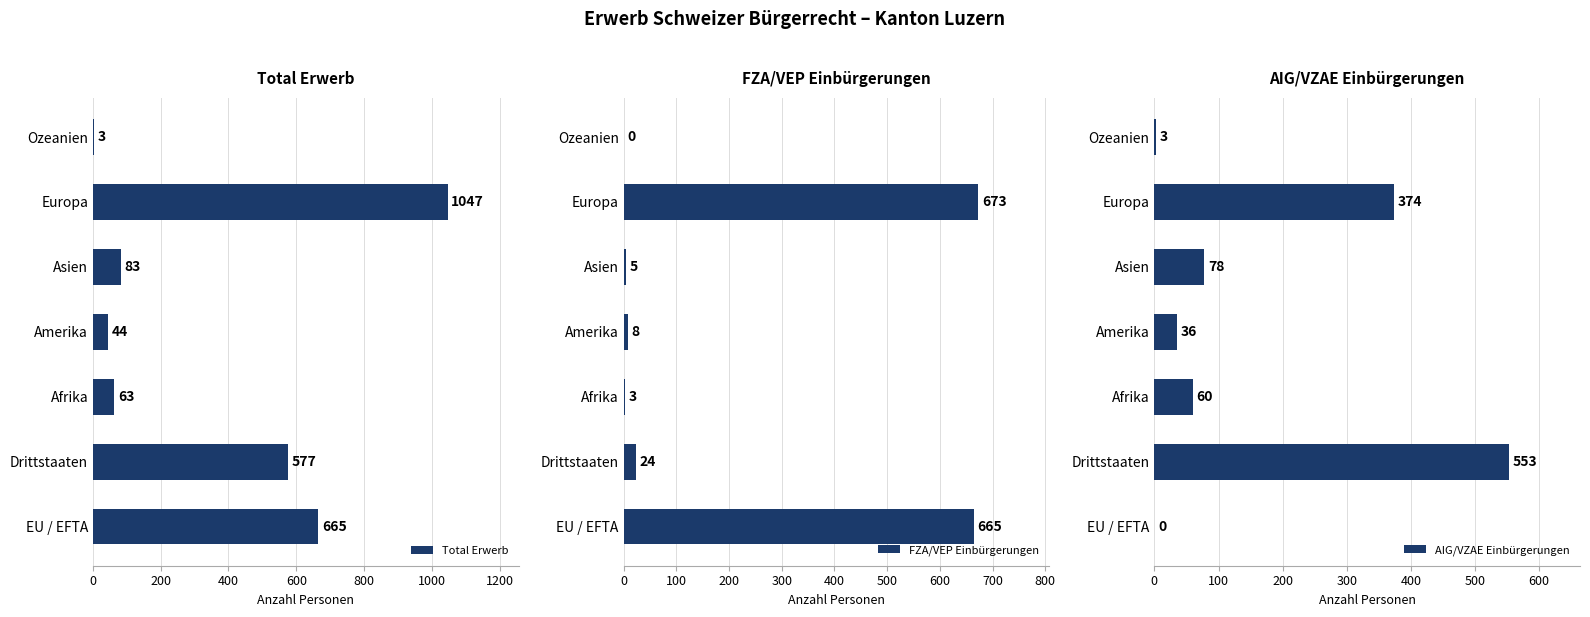

What is the sum of all Total Erwerb values?

2482